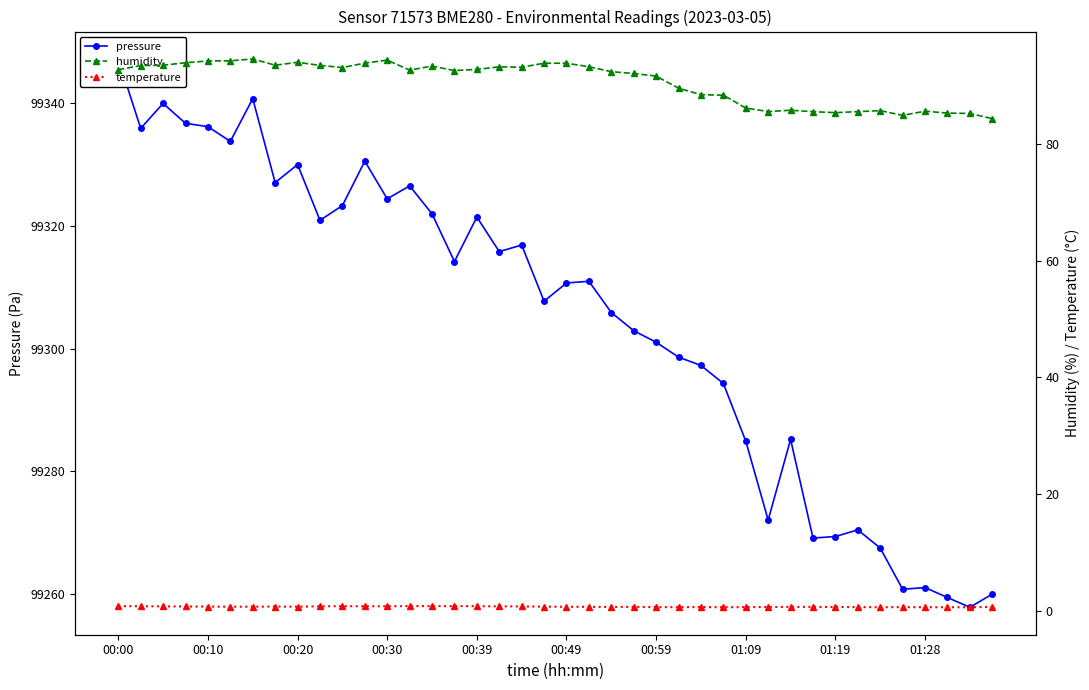

Does the chart display data point markers on the line(s)?

Yes